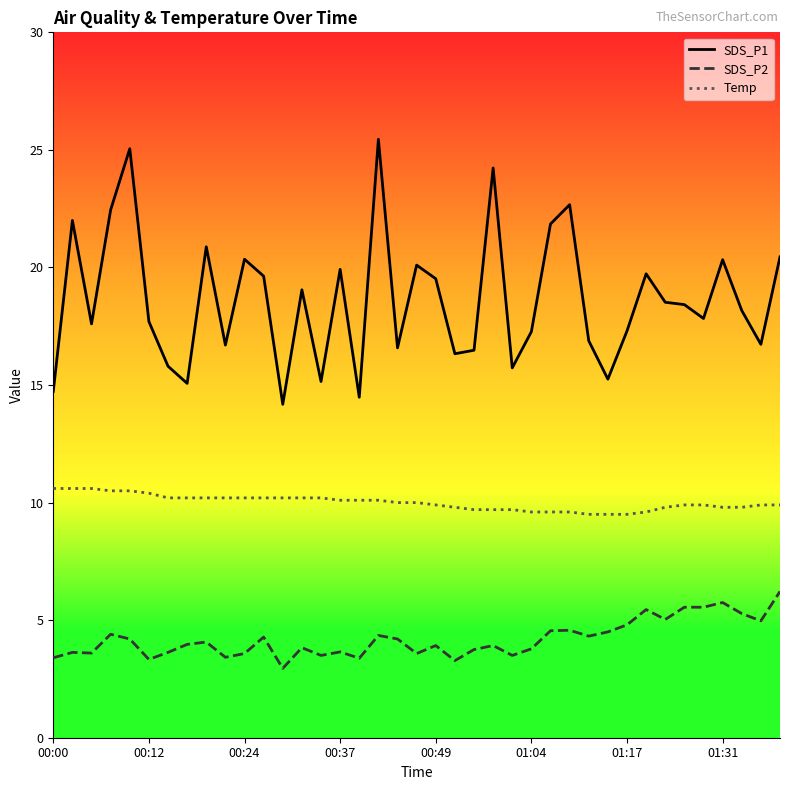

At which label is Temp closest to 10?

18